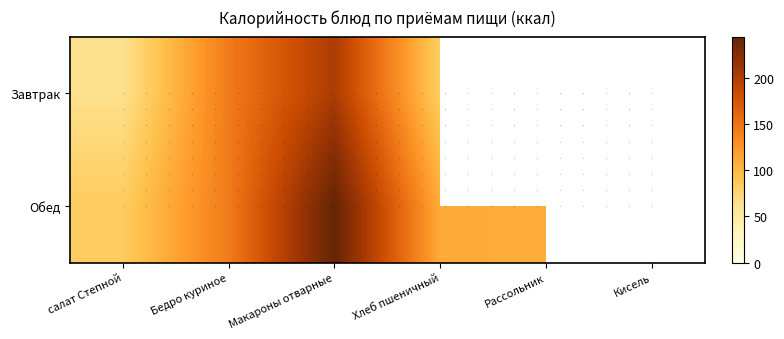

At how many categories does at least one series exceed 141?

2